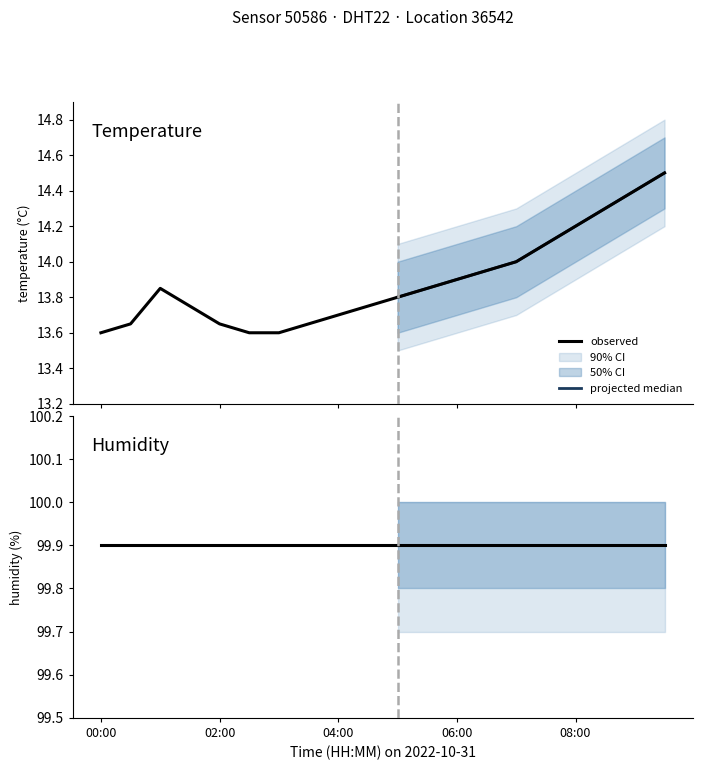

At which category is the sum across all series the highest?

09:30